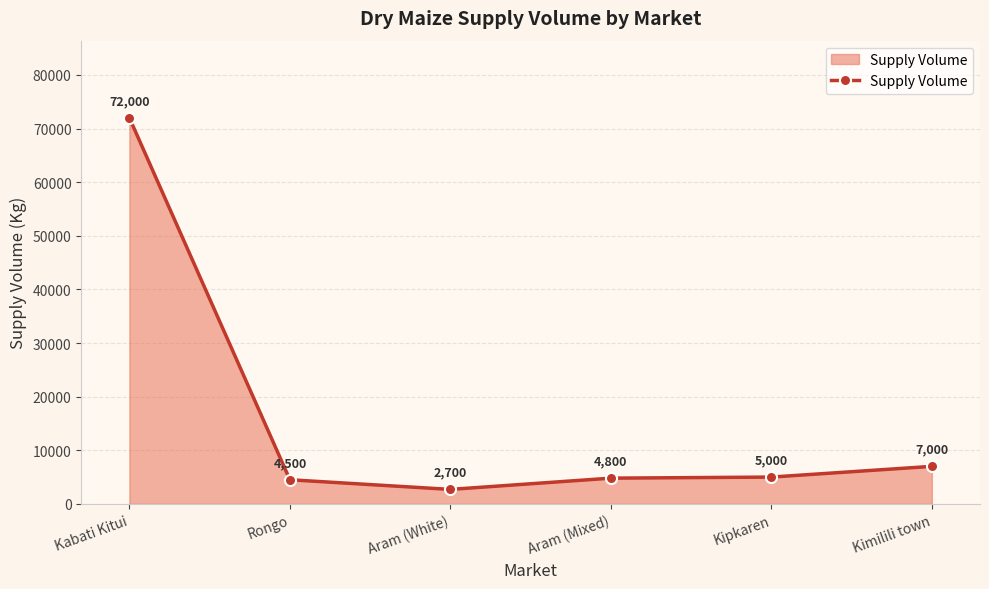

What is the difference between the values at Rongo and Kimilili town?

2500